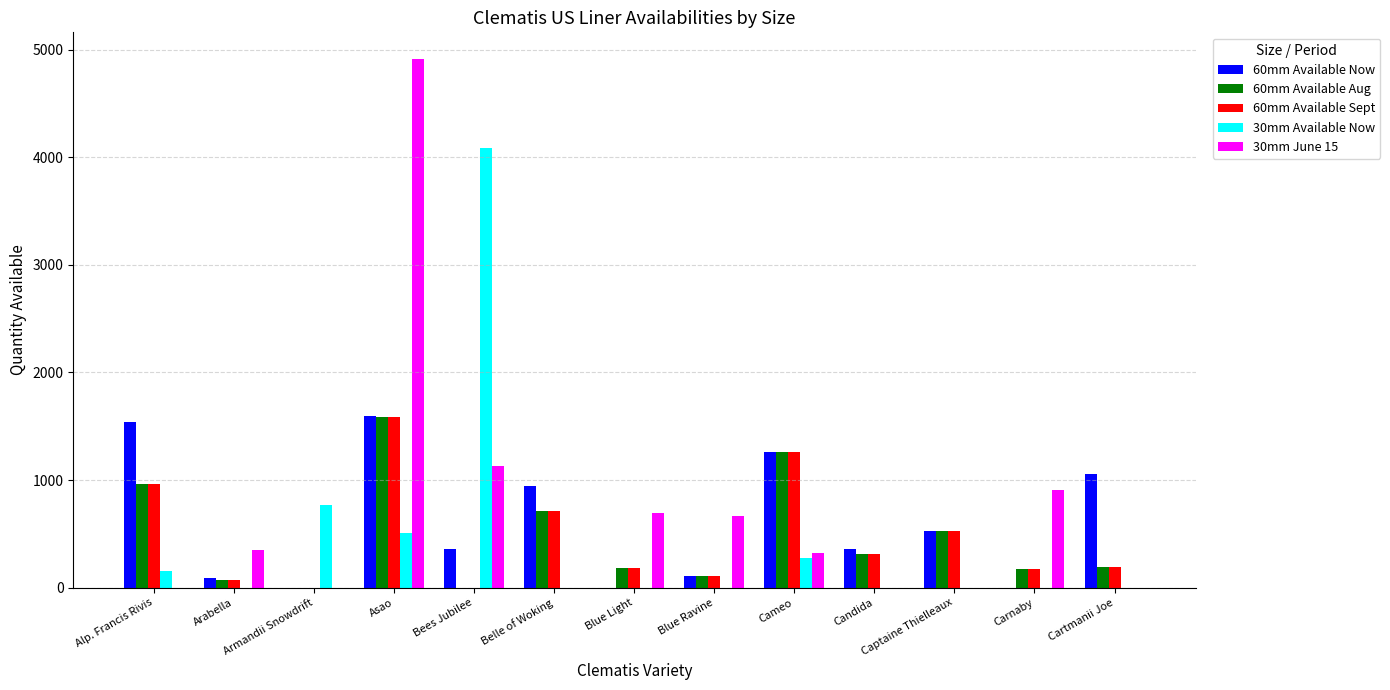

Where does the 30mm June 15 series first go above 326?

Arabella